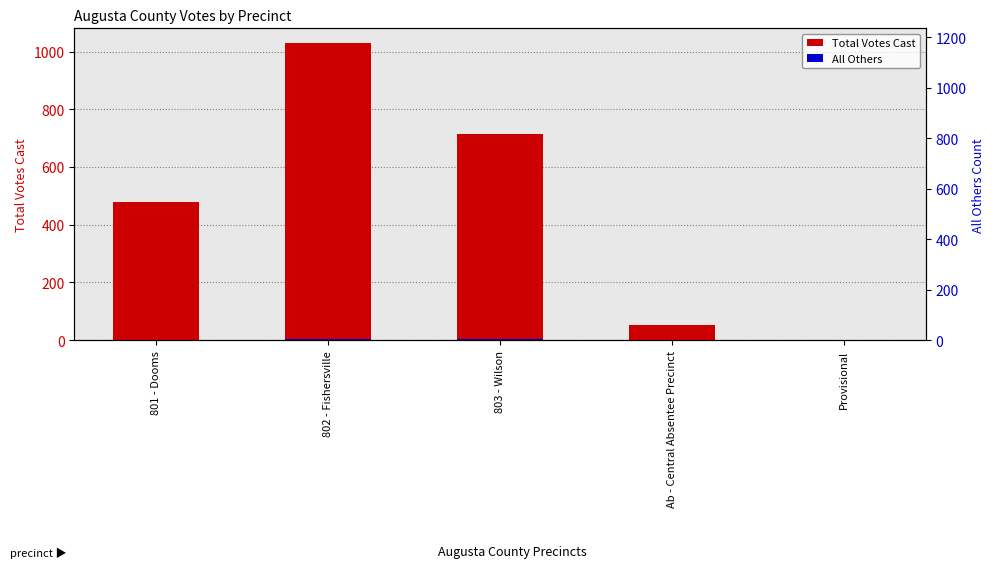

Are the bars horizontal?

No